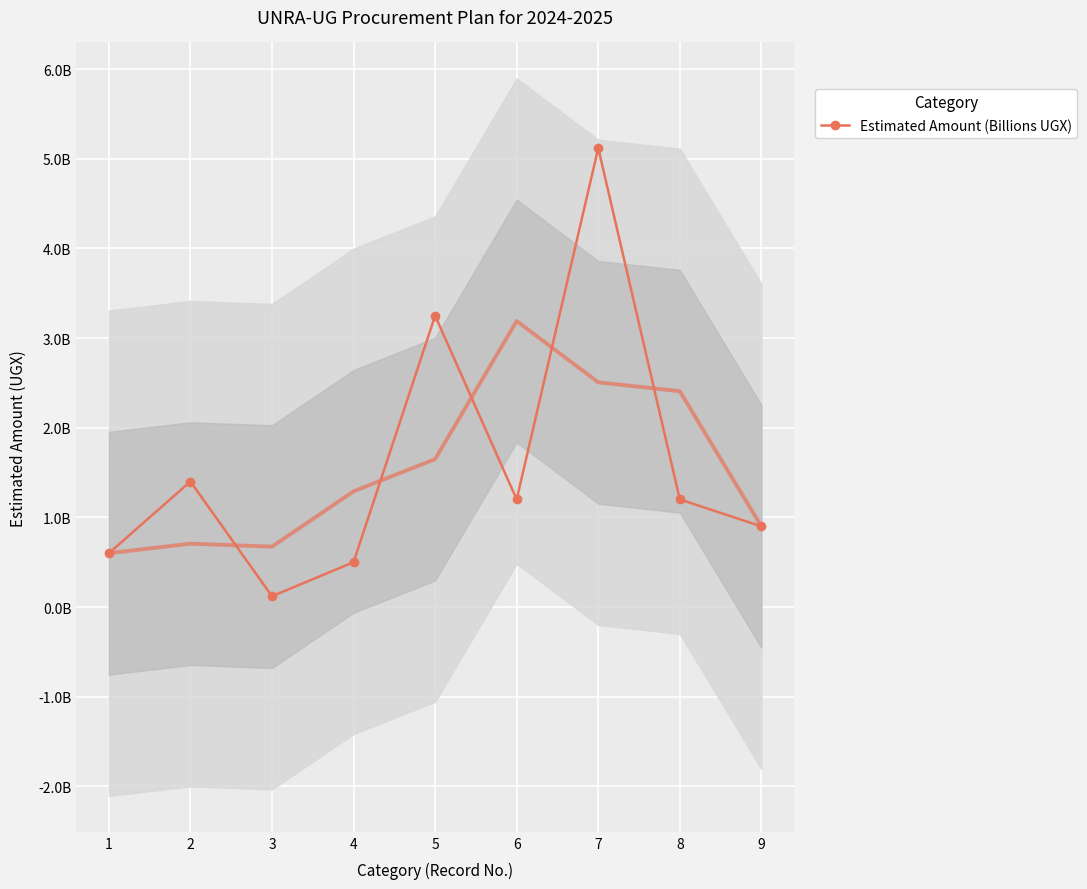

Which label corresponds to the largest value in the chart?

7